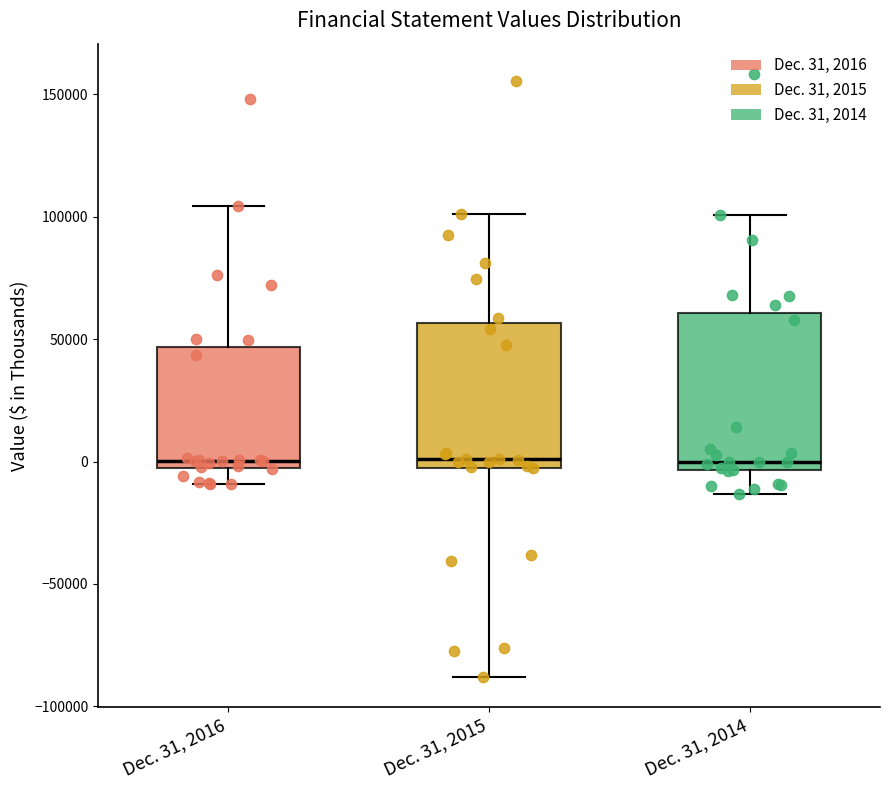

Comparing the boxes themselves (not the whiskers), which one is the tallest?

Dec. 31, 2014